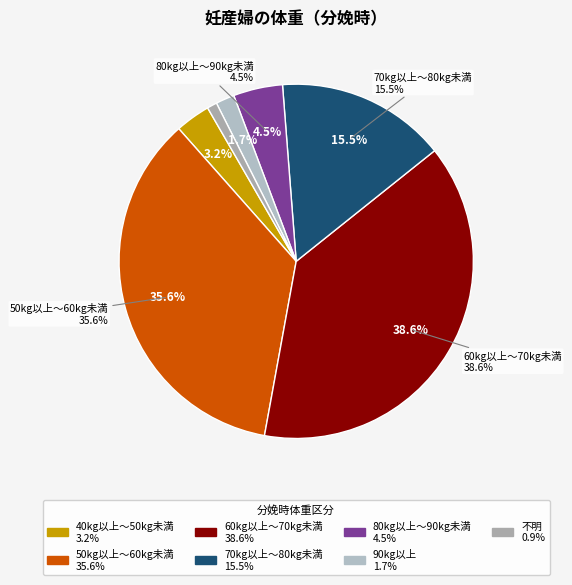

To the nearest percent, what percentage of the pie is 40kg以上～50kg未満?

3%